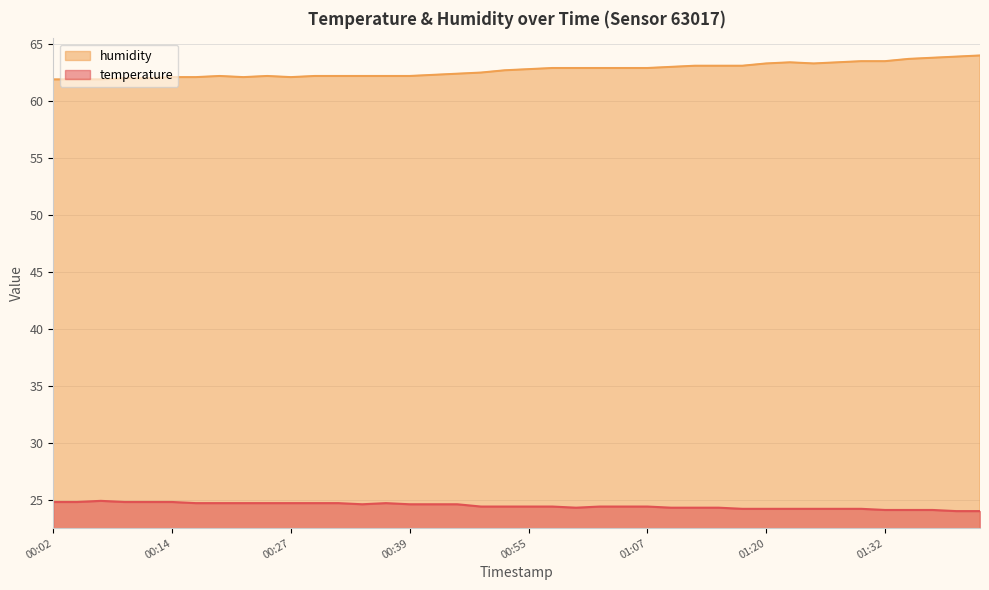

How many lines are shown in the chart?

2